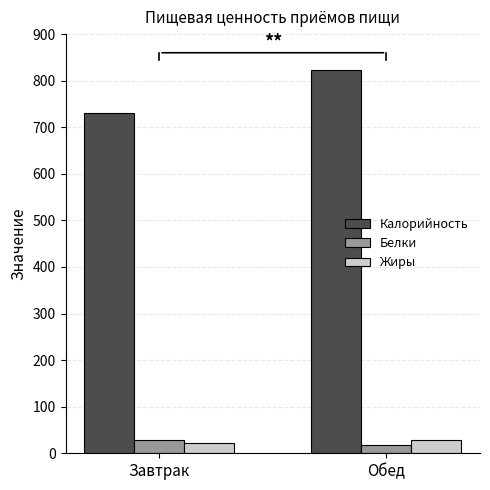

What is the sum of all Жиры values?

50